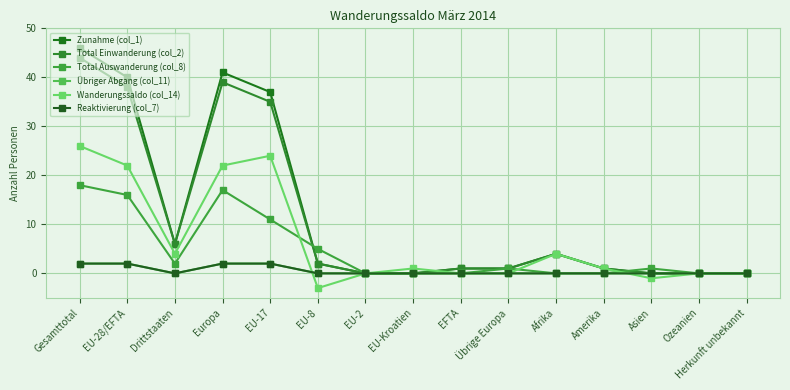

Which has a higher value, Ozeanien or EU-Kroatien?

Ozeanien